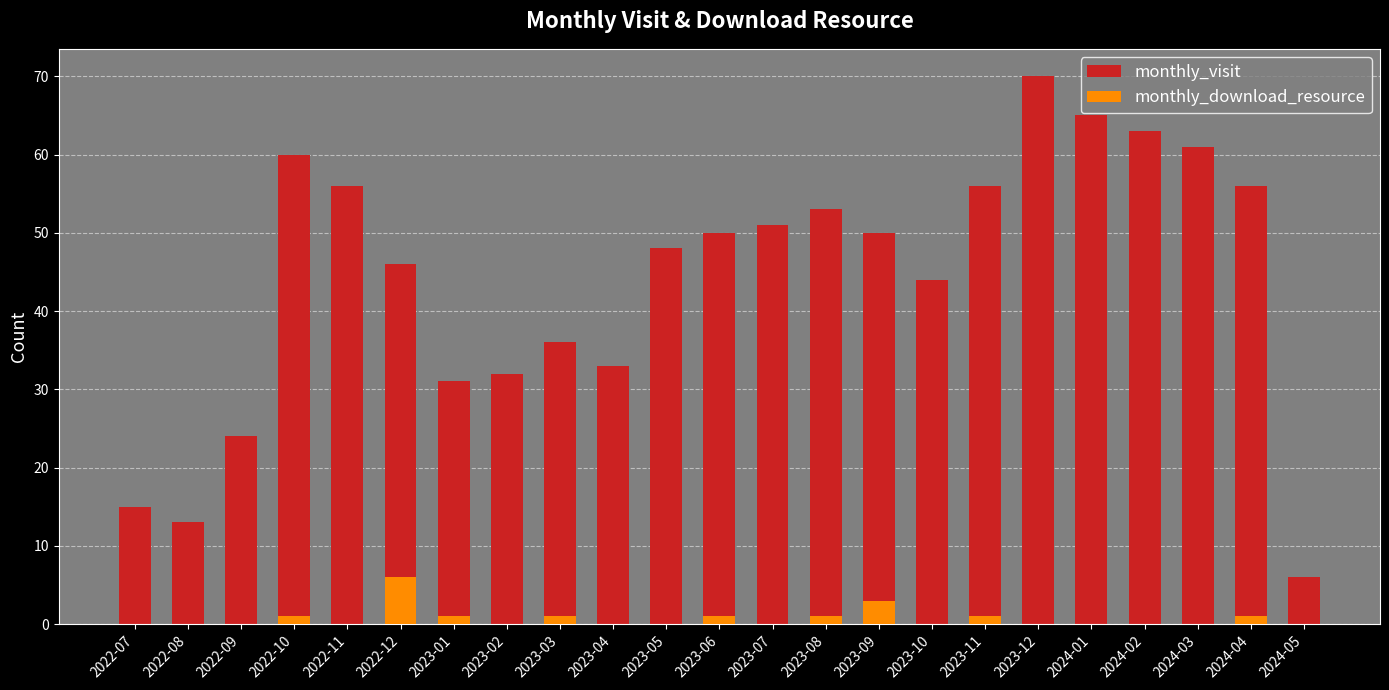

Reading left to right, list all the values displayed in this chart.

monthly_visit: 2022-07=15	2022-08=13	2022-09=24	2022-10=60	2022-11=56	2022-12=46	2023-01=31	2023-02=32	2023-03=36	2023-04=33	2023-05=48	2023-06=50	2023-07=51	2023-08=53	2023-09=50	2023-10=44	2023-11=56	2023-12=70	2024-01=65	2024-02=63	2024-03=61	2024-04=56	2024-05=6
monthly_download_resource: 2022-07=0	2022-08=0	2022-09=0	2022-10=1	2022-11=0	2022-12=6	2023-01=1	2023-02=0	2023-03=1	2023-04=0	2023-05=0	2023-06=1	2023-07=0	2023-08=1	2023-09=3	2023-10=0	2023-11=1	2023-12=0	2024-01=0	2024-02=0	2024-03=0	2024-04=1	2024-05=0